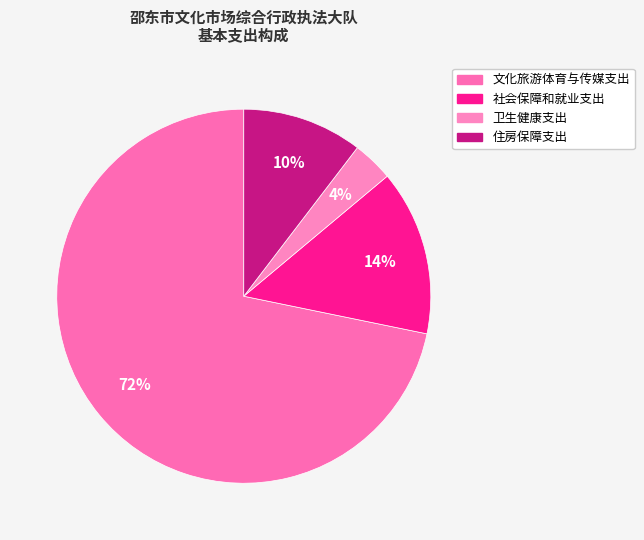

Rank the categories by value from lowest to highest.

卫生健康支出, 住房保障支出, 社会保障和就业支出, 文化旅游体育与传媒支出